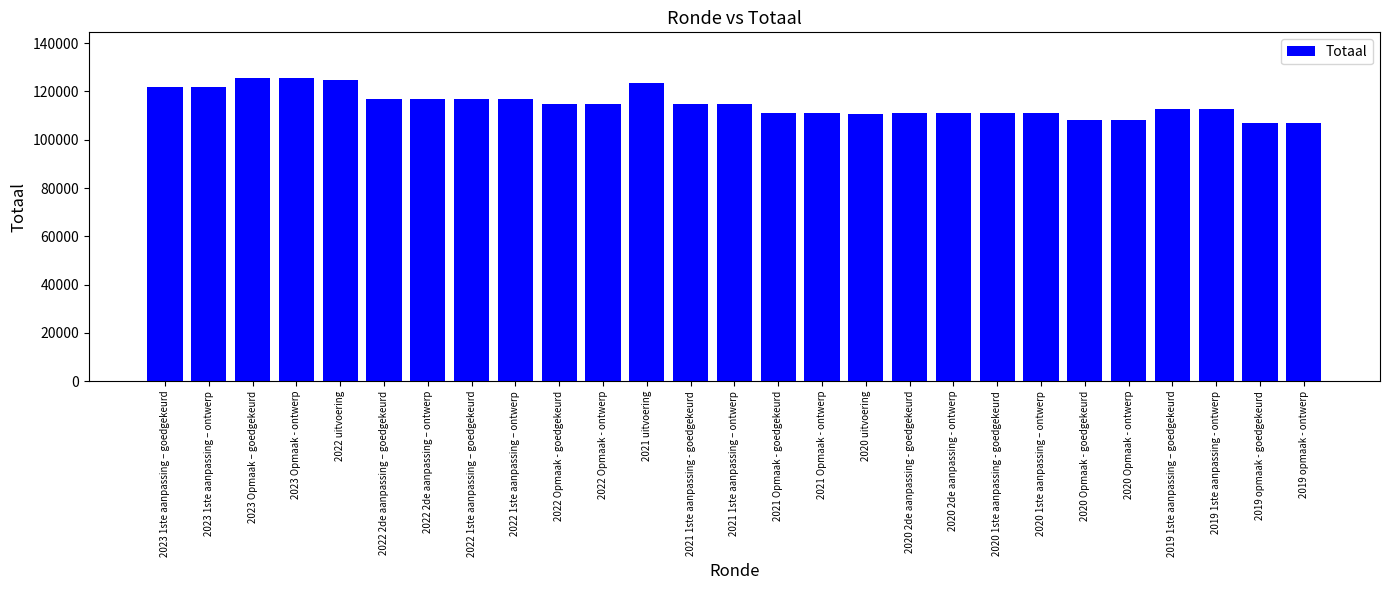

What position from the left is 2020 Opmaak - ontwerp?

23